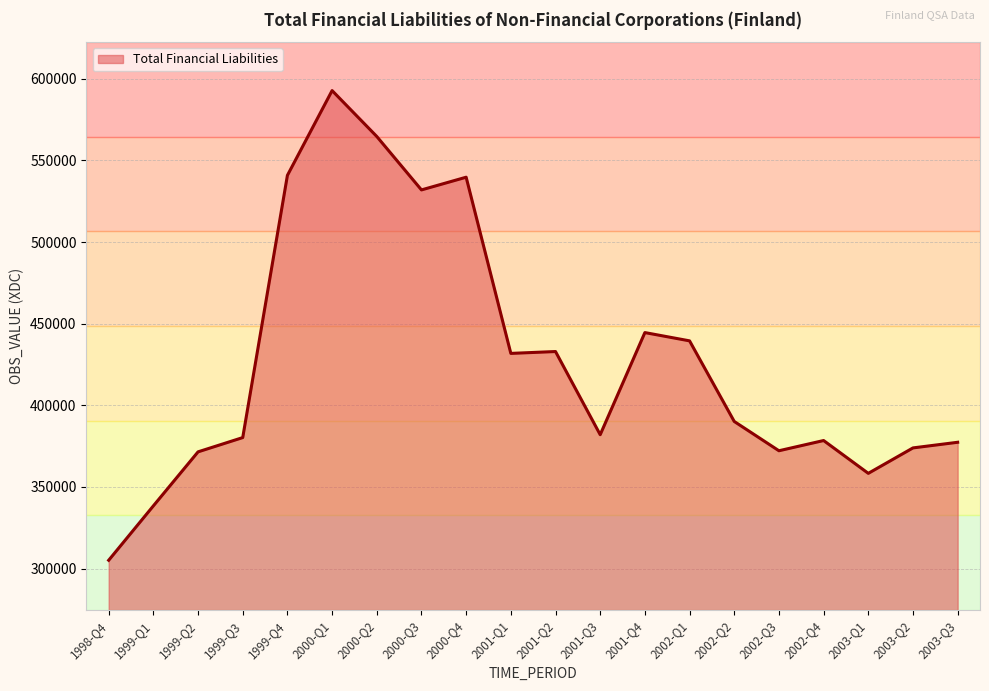

Where is the first local maximum?

2000-Q1